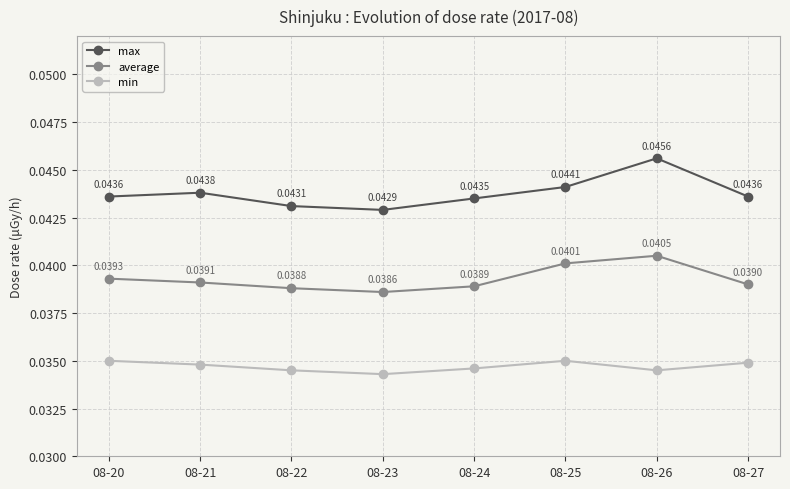

In min, how many points are lower than both neighbors (excluding endpoints)?

2